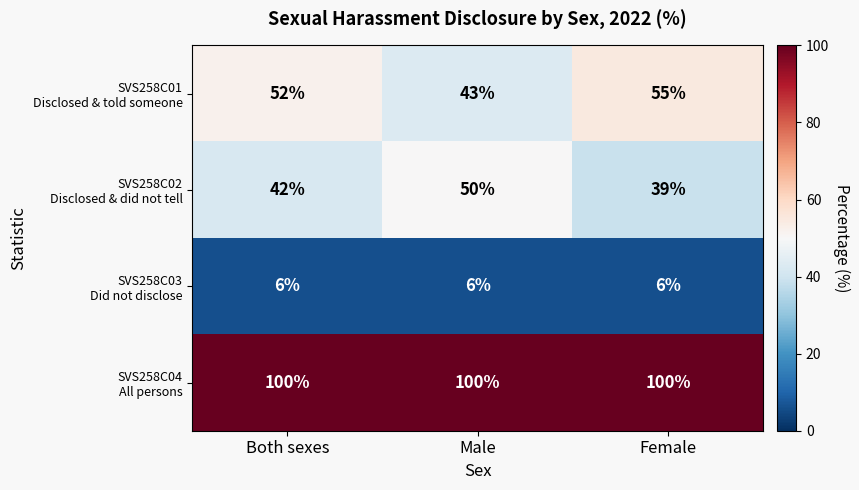

What is the total value across all series at Male?

199